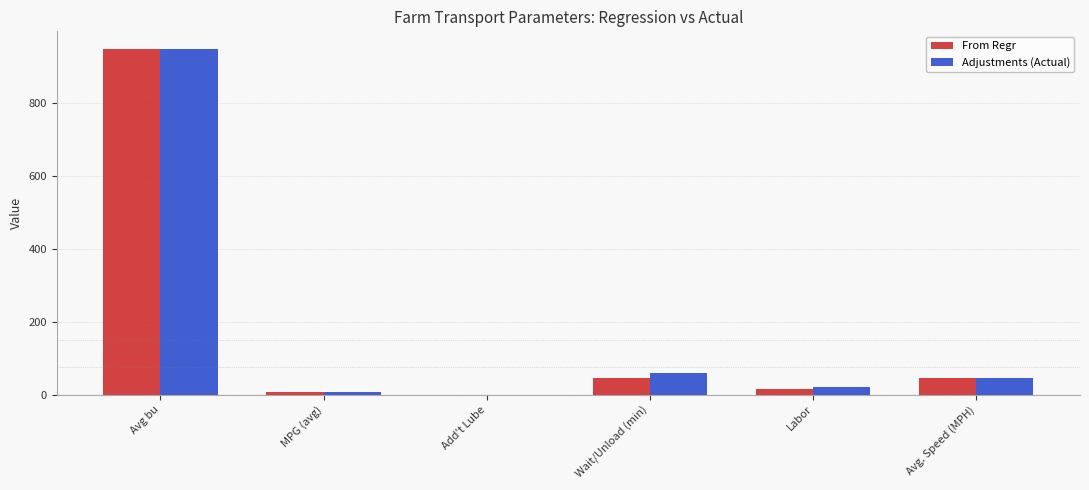

At which category is the sum across all series the highest?

Avg bu